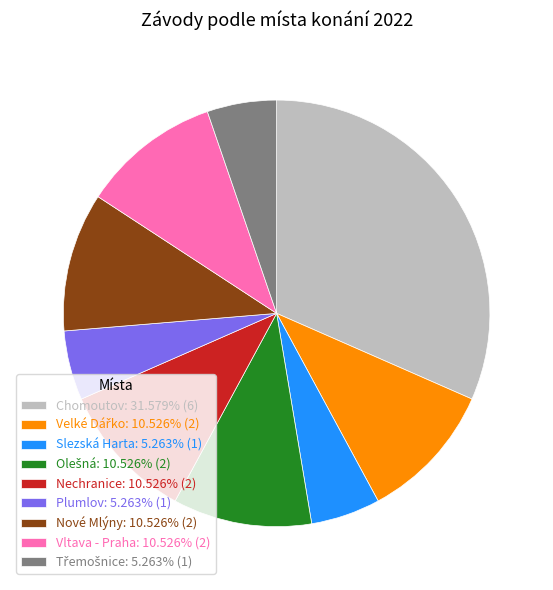

Is there a majority slice in this chart?

No